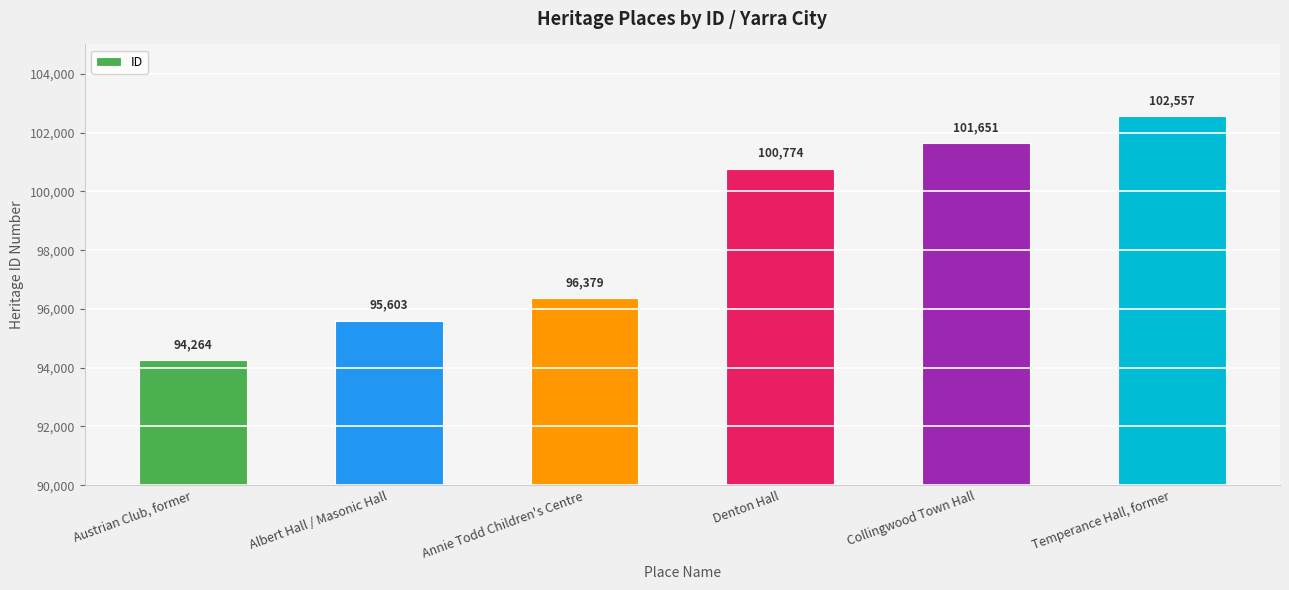

Are the bars grouped side by side (vs. stacked)?

No